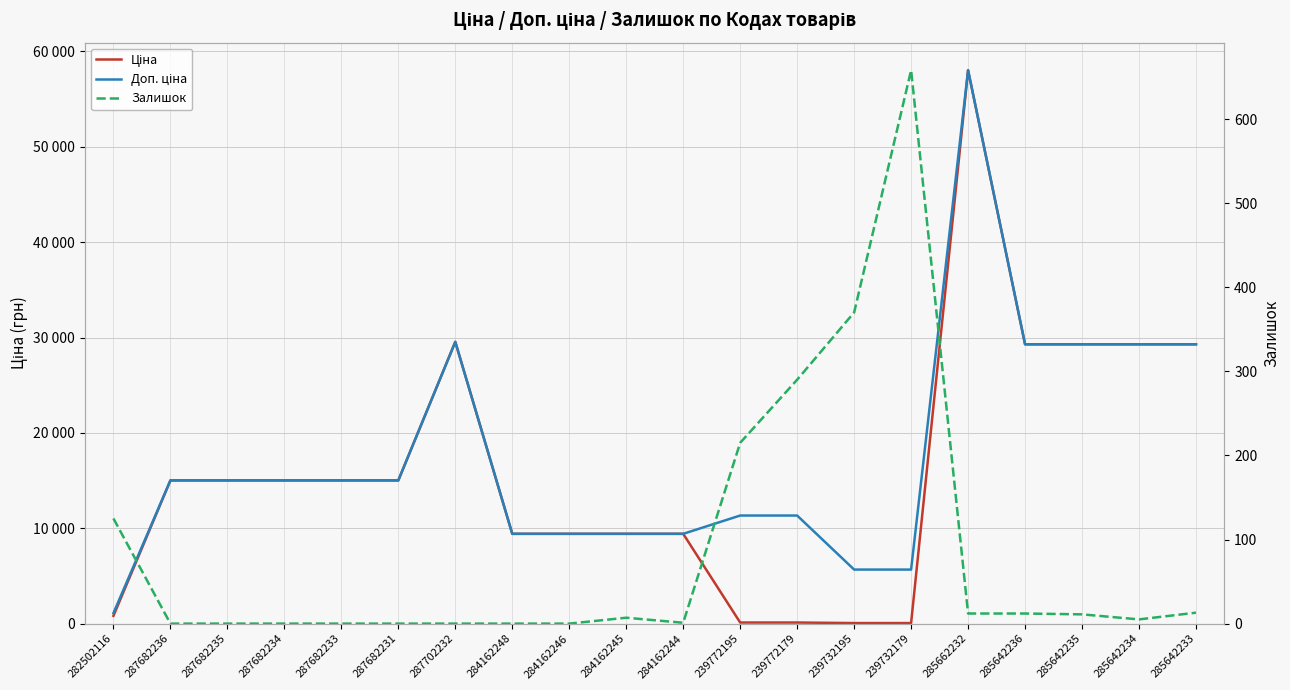

What is the maximum value for Залишок?

658.0